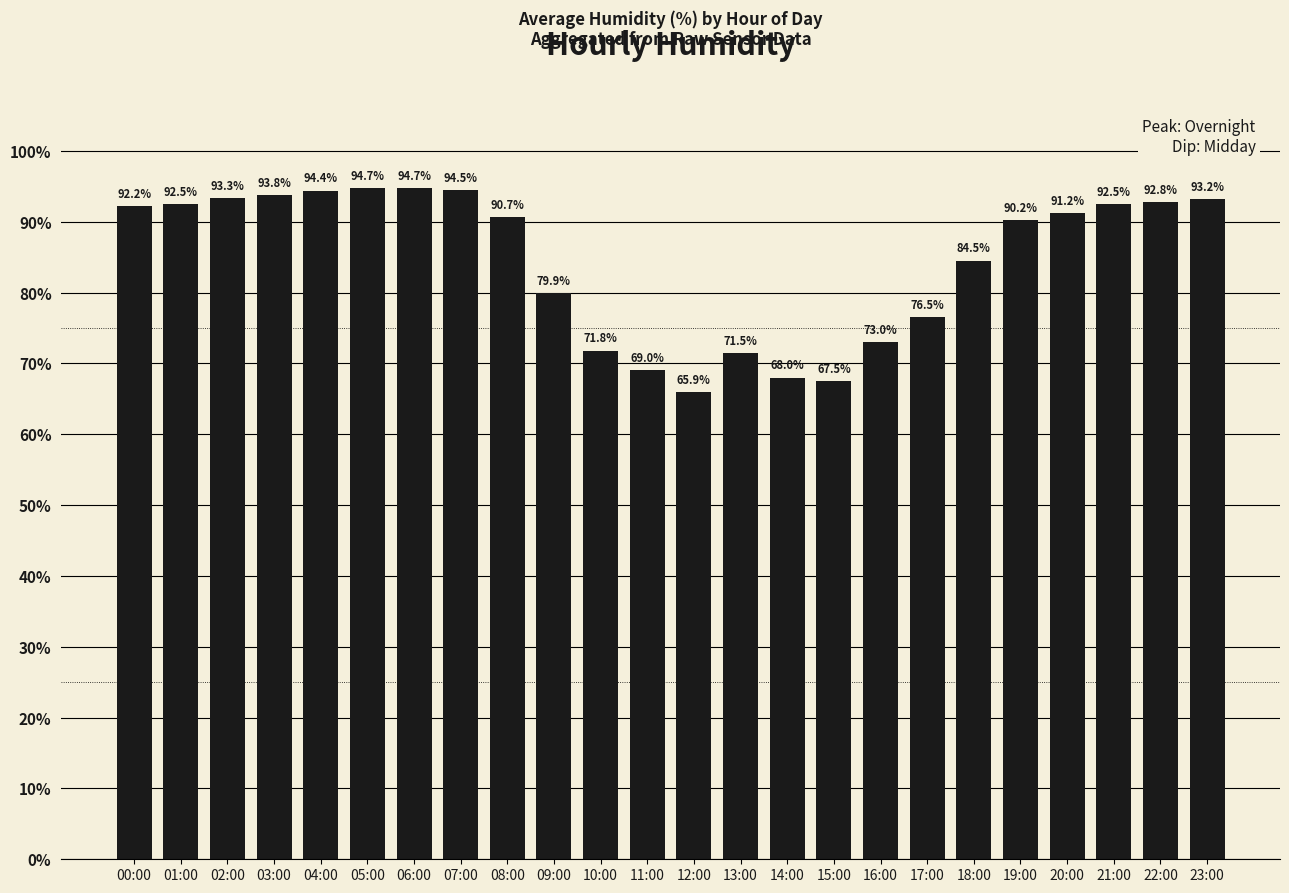

Approximately how many times larger is the value at 03:00 compared to 21:00?

1.0